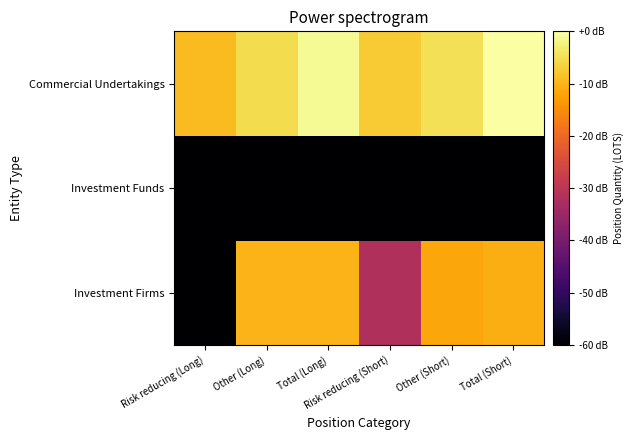

List the series in order of their peak value, lowest first.

Investment Funds, Investment Firms, Commercial Undertakings